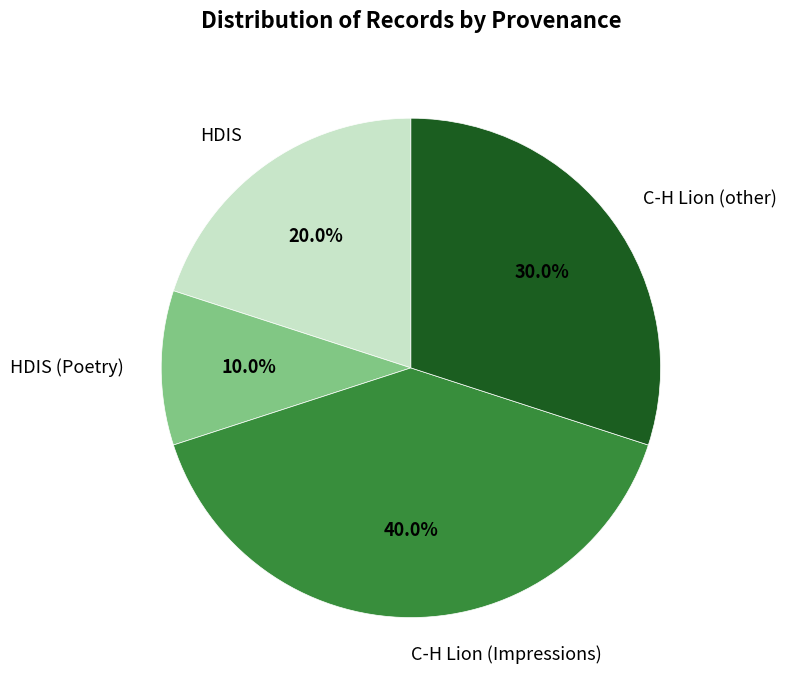

Does C-H Lion (Impressions) represent more than half of the total?

No